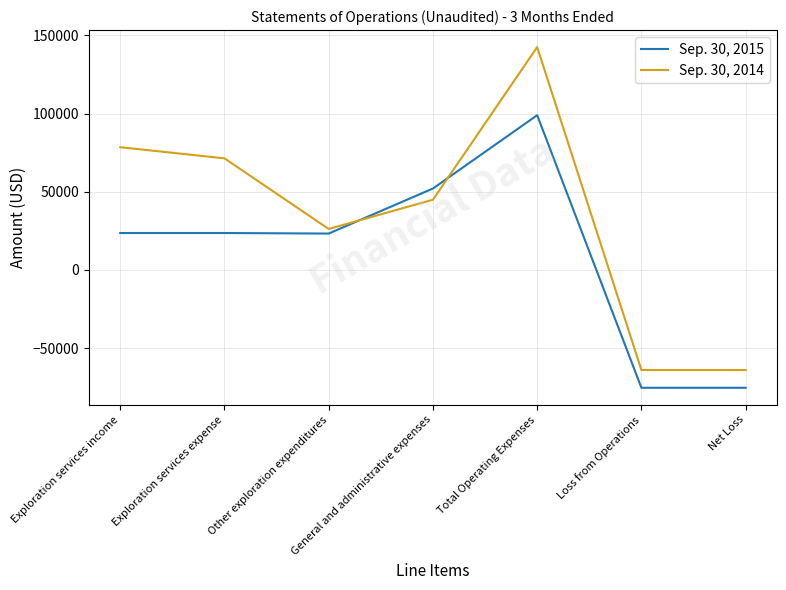

Count the number of categories in the chart.

7